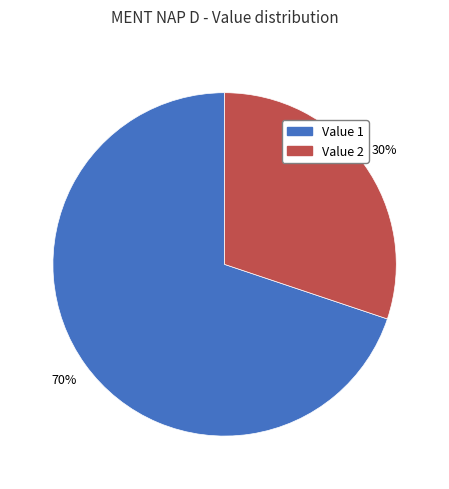

To the nearest percent, what is the average slice percentage?

50%